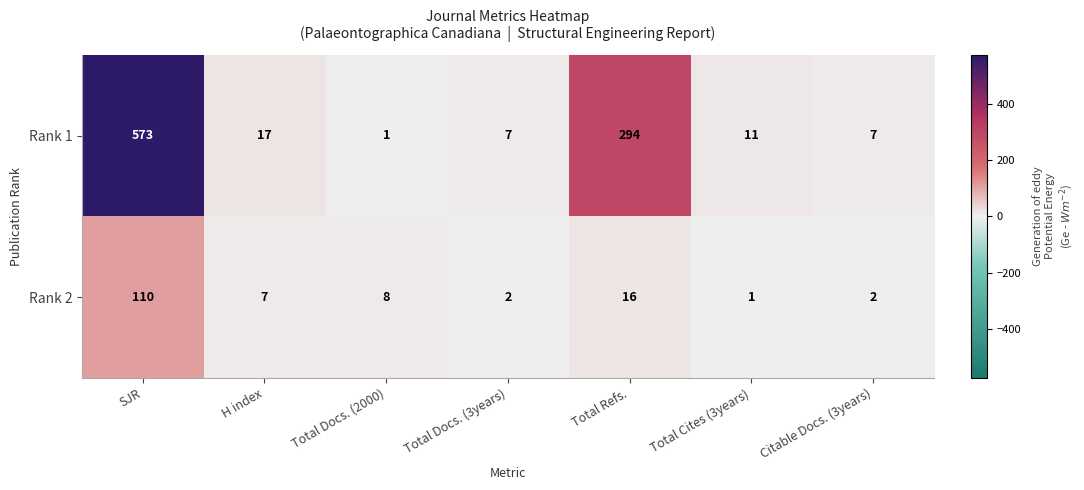

Where is Rank 2 nearest to the value 55?

Total Refs.